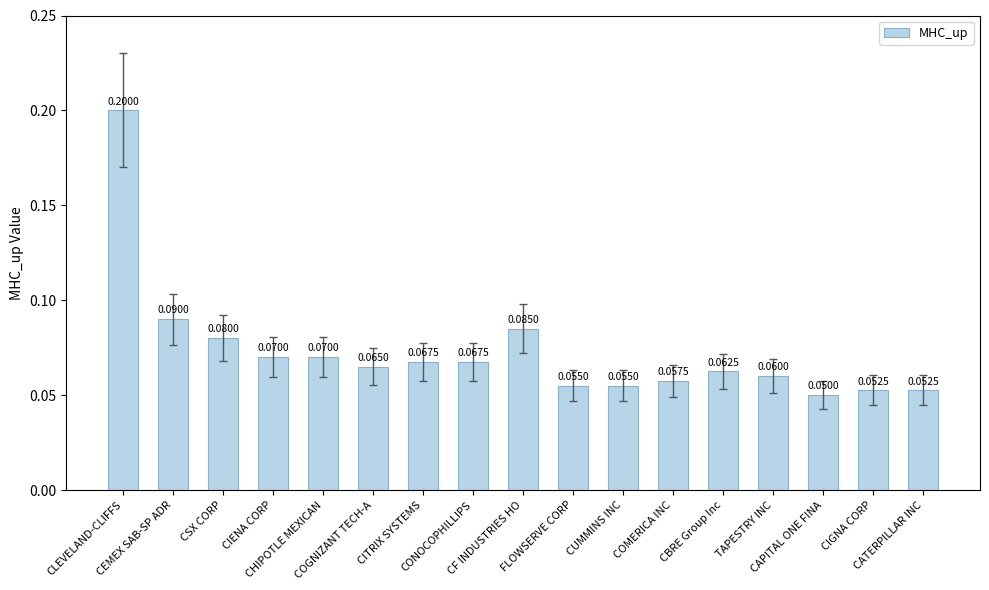

Count the number of categories in the chart.

17